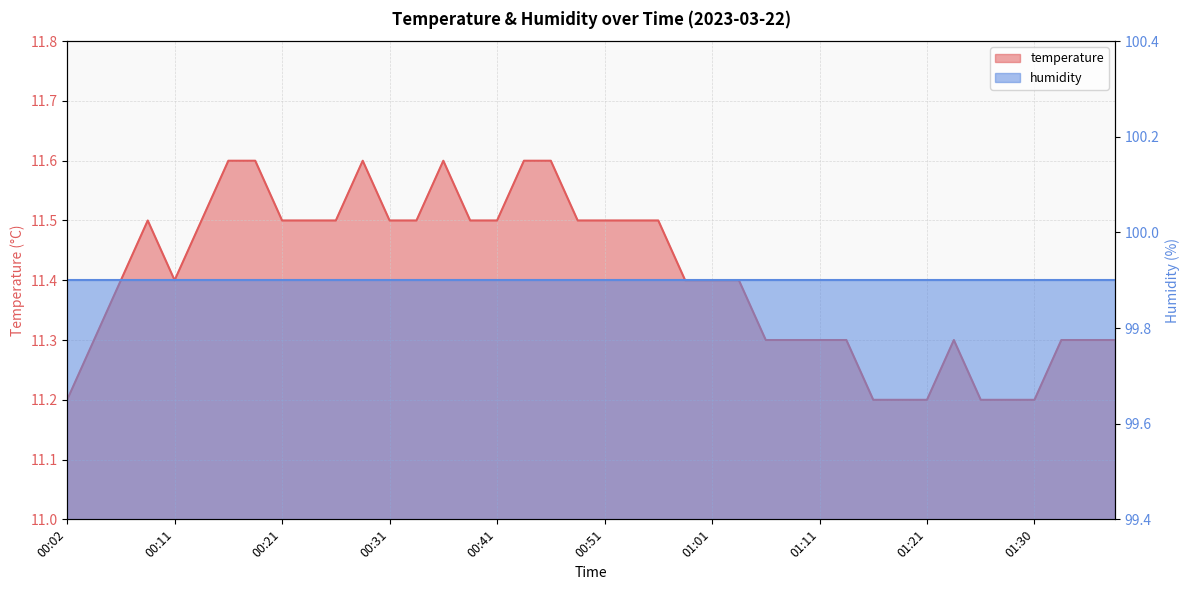

Does the chart display data point markers on the line(s)?

No